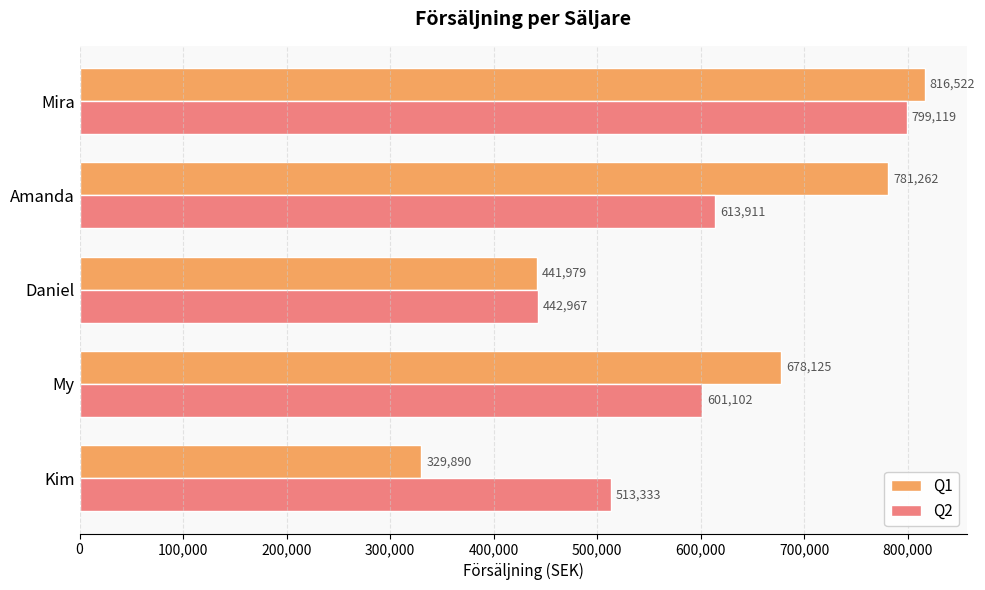

What is the sum of all Q2 values?

2970432